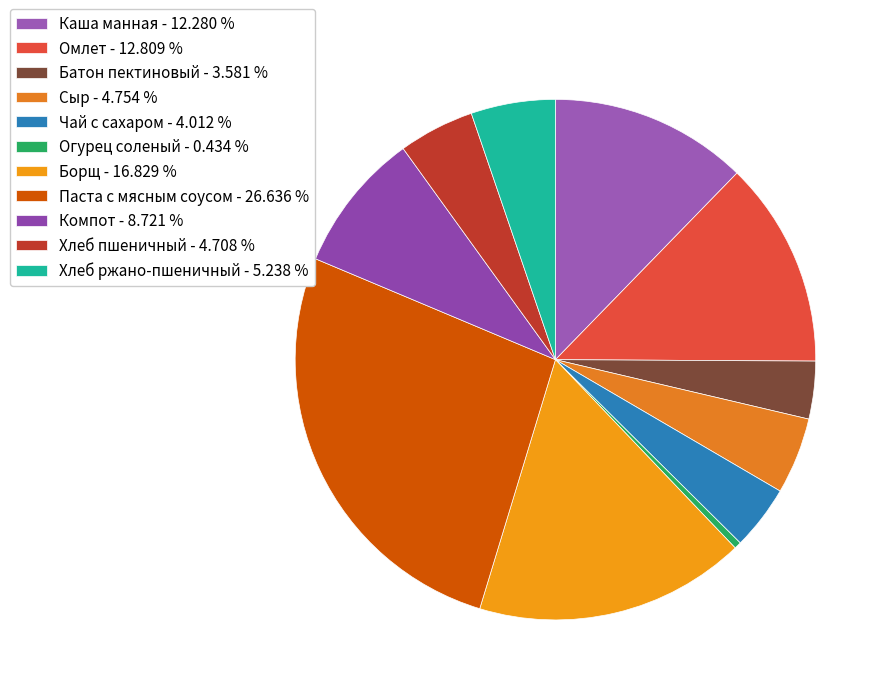

Which category has the smallest portion of the pie?

Огурец соленый